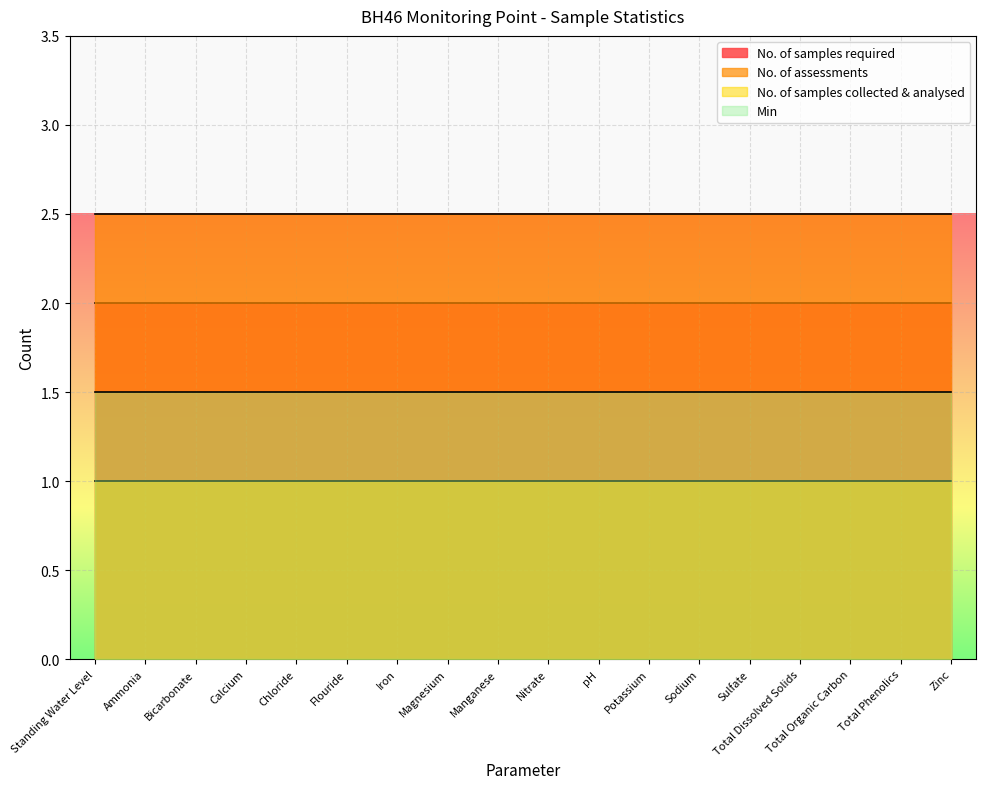

How many lines are shown in the chart?

4